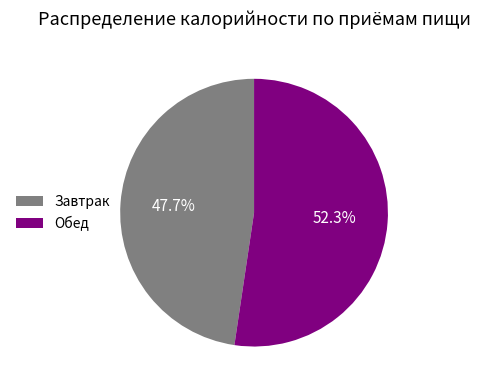

Count the number of slices in the pie.

2